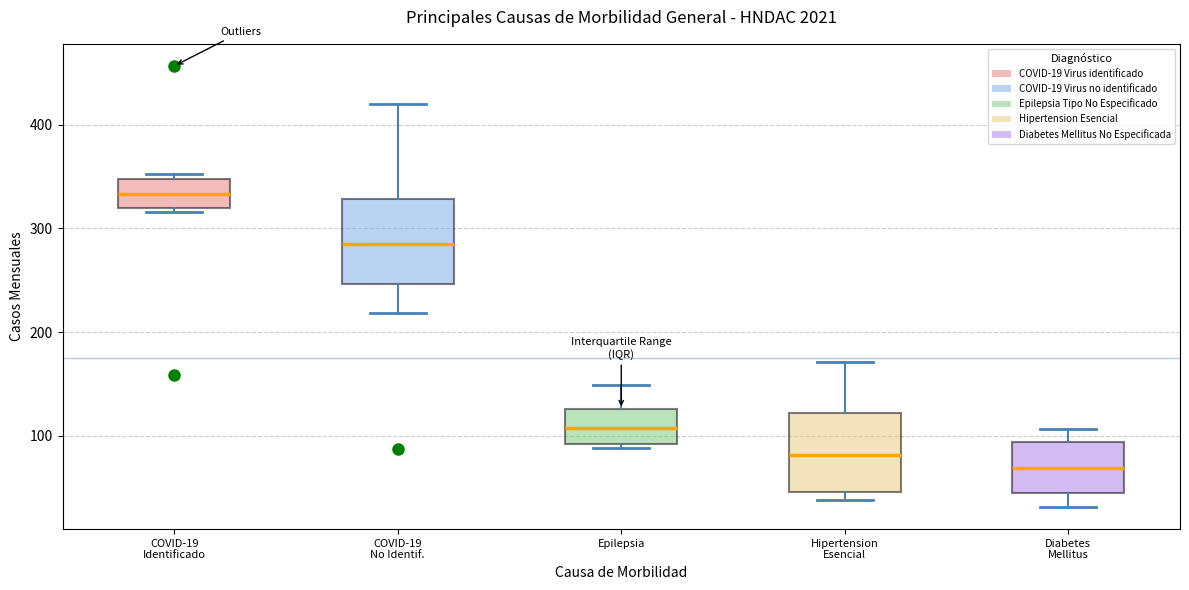

Which box's median line is the highest?

COVID-19 Identificado